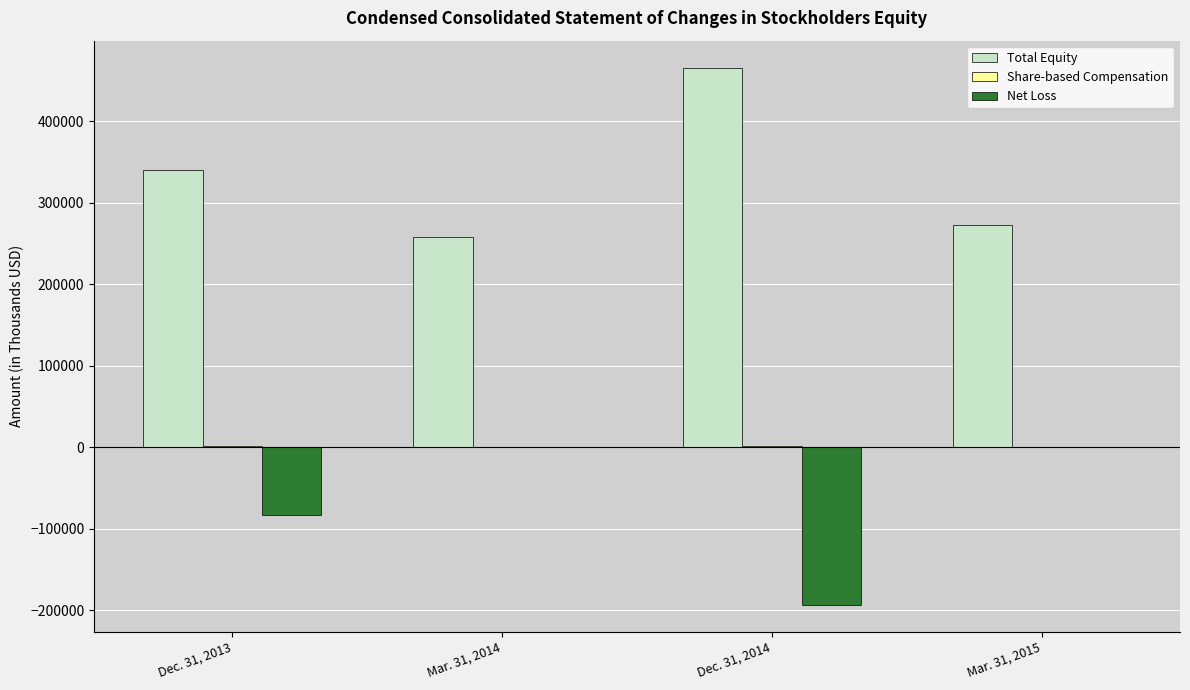

Which series has the largest range (max minus min)?

Total Equity